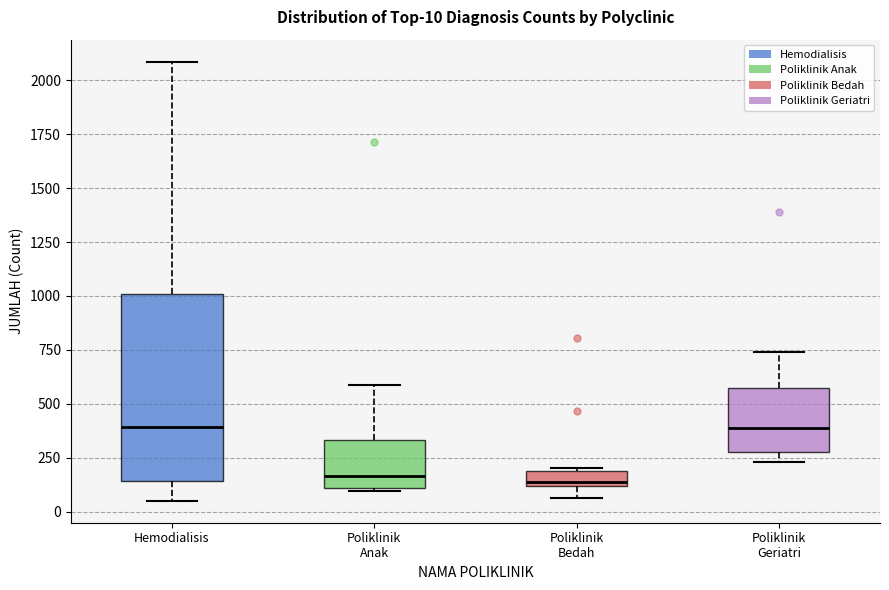

Comparing the boxes themselves (not the whiskers), which one is the tallest?

Hemodialisis